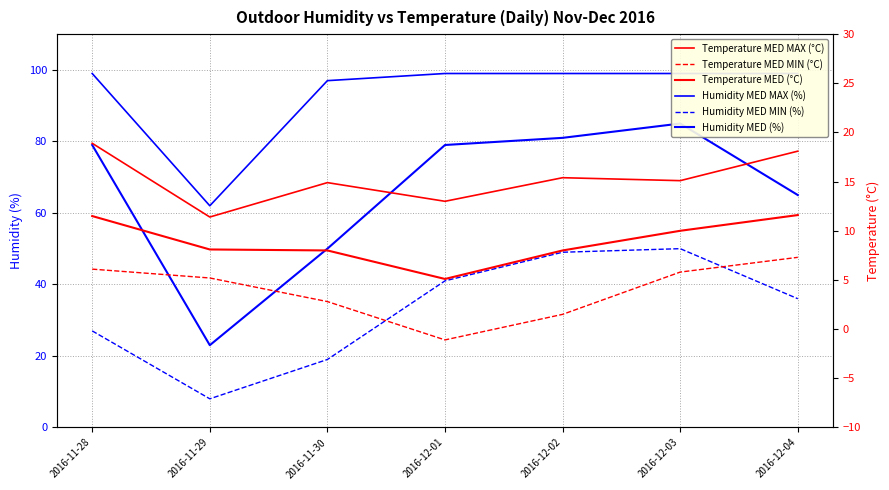

Reading left to right, transcribe all the data shown in this chart.

Humidity MED MAX (%): 99.0	62.0	97.0	99.0	99.0	99.0	99.0
Humidity MED MIN (%): 27.0	8.0	19.0	41.0	49.0	50.0	36.0
Humidity MED (%): 79.0	23.0	50.0	79.0	81.0	85.0	65.0
Temperature MED MAX (°C): 18.9	11.4	14.9	13.0	15.4	15.1	18.1
Temperature MED MIN (°C): 6.1	5.2	2.8	-1.1	1.5	5.8	7.3
Temperature MED (°C): 11.5	8.1	8.0	5.1	8.0	10.0	11.6